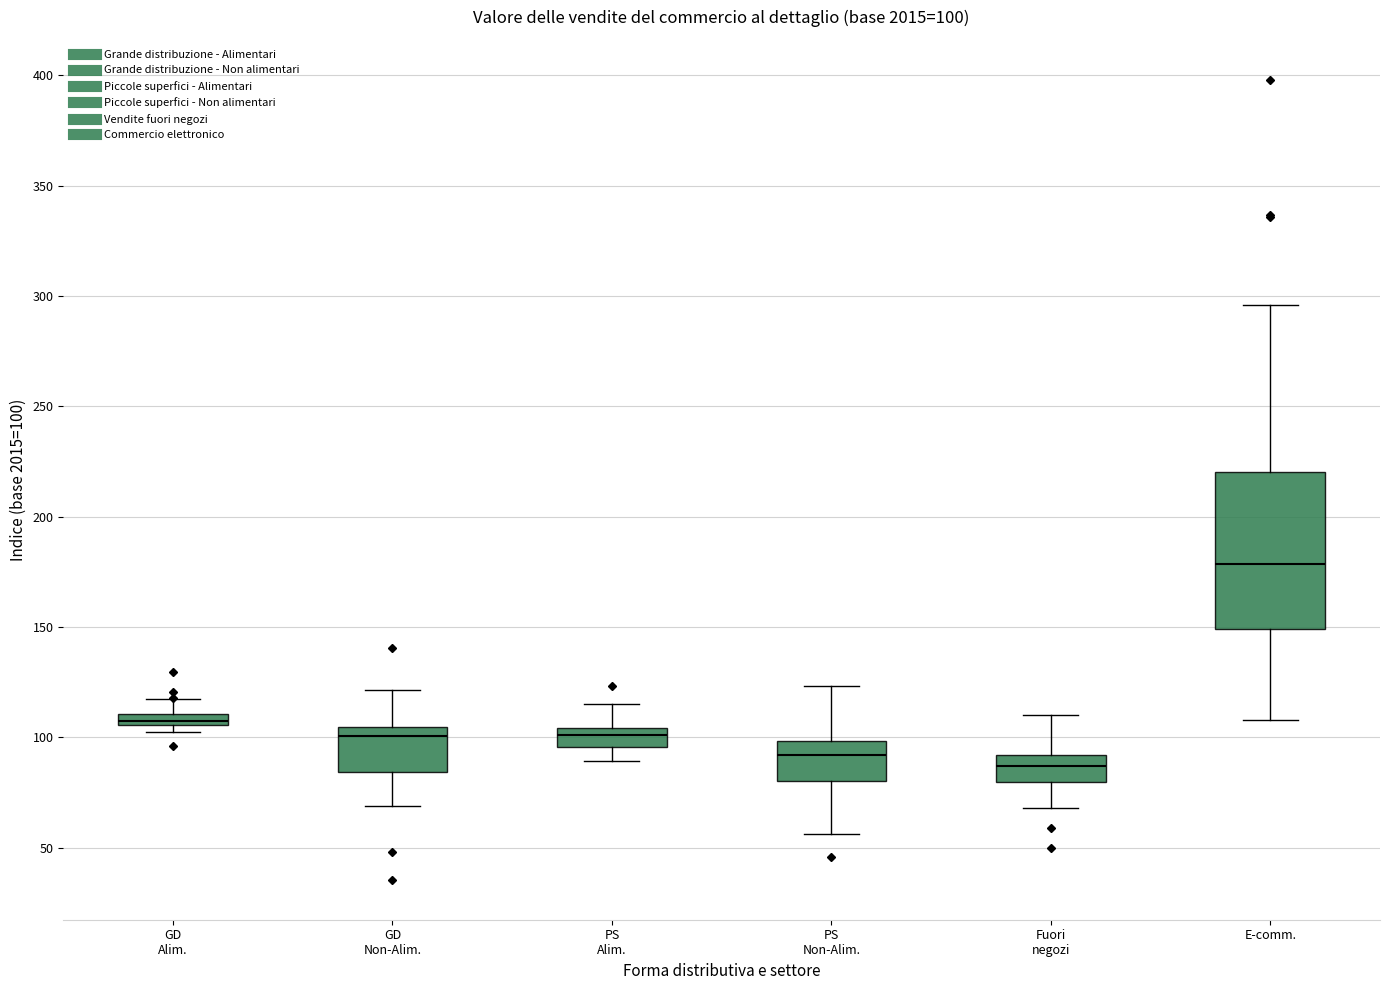

Which box has the lowest median line?

Fuori negozi